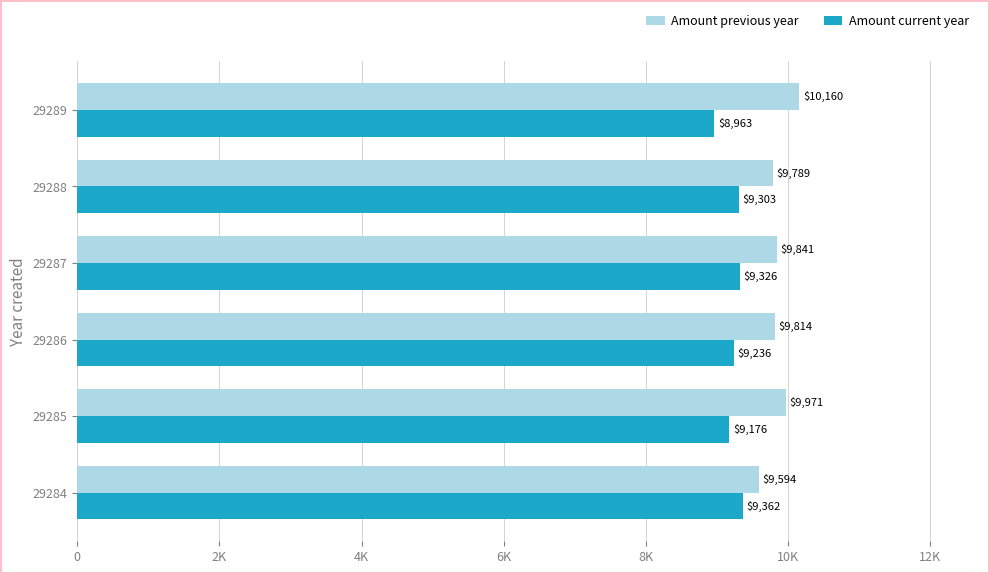

What are all the series names shown in the legend?

Amount previous year, Amount current year